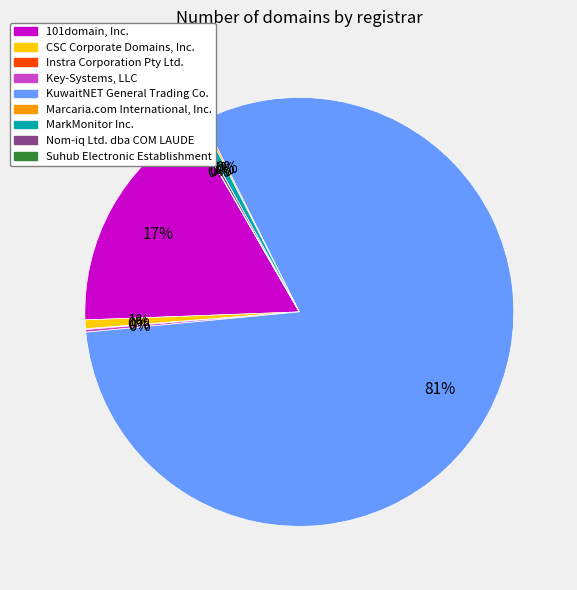

To the nearest percent, what is the average slice percentage?

11%